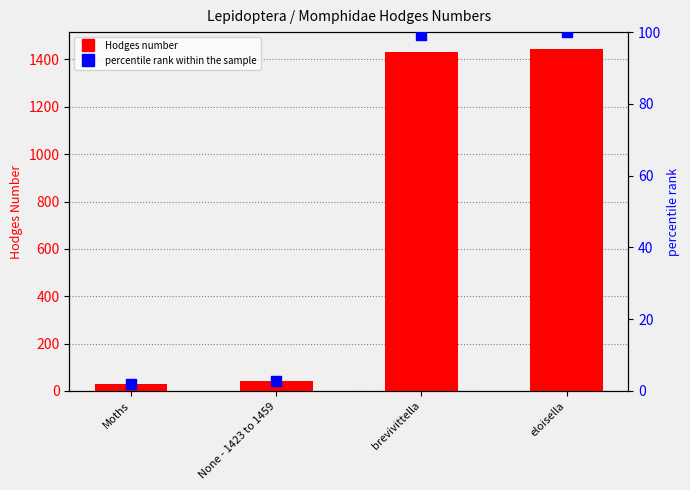

Which series reaches the minimum Y coordinate?

percentile rank within the sample